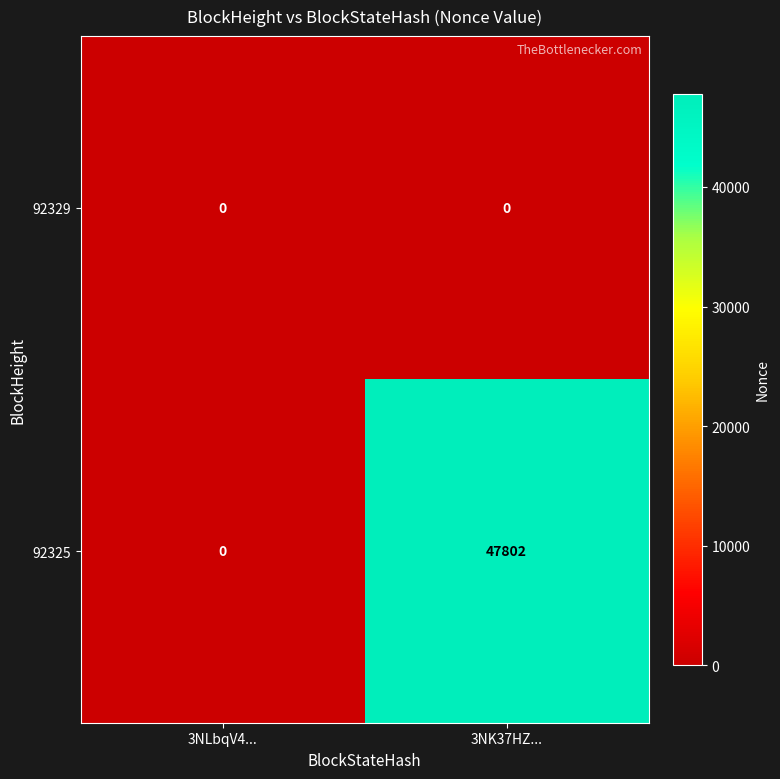

What is the average value of the 92325 series?

23901